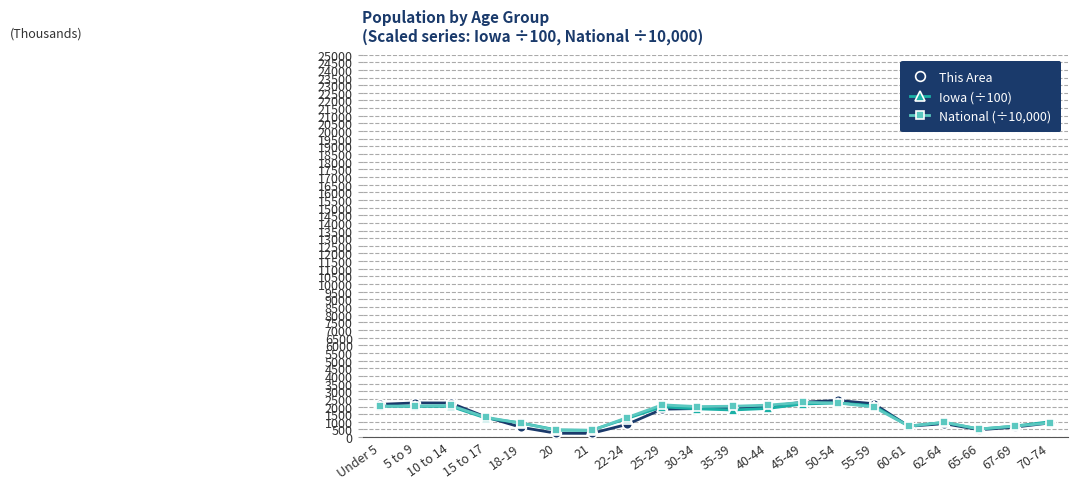

What is the label of the 13th point from the left?

45-49